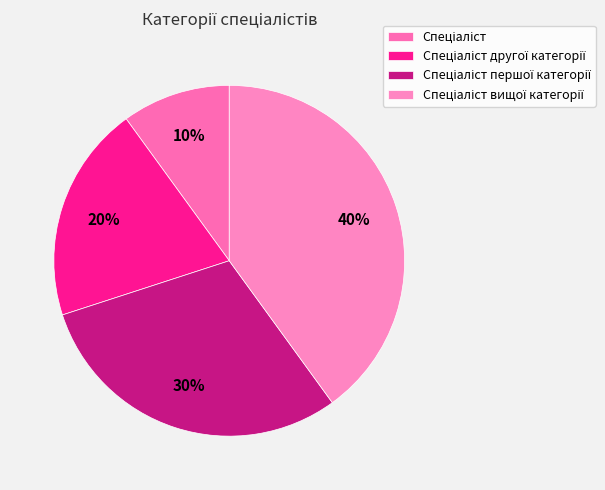

True or false: Спеціаліст першої категорії accounts for 22% of the total.

False